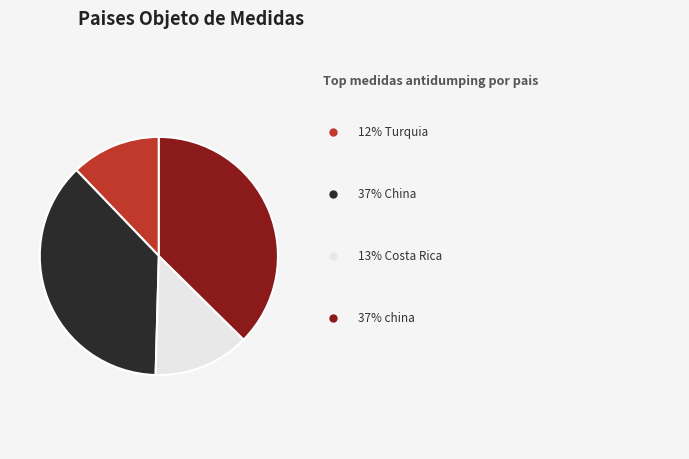

How many slices are in this pie chart?

4